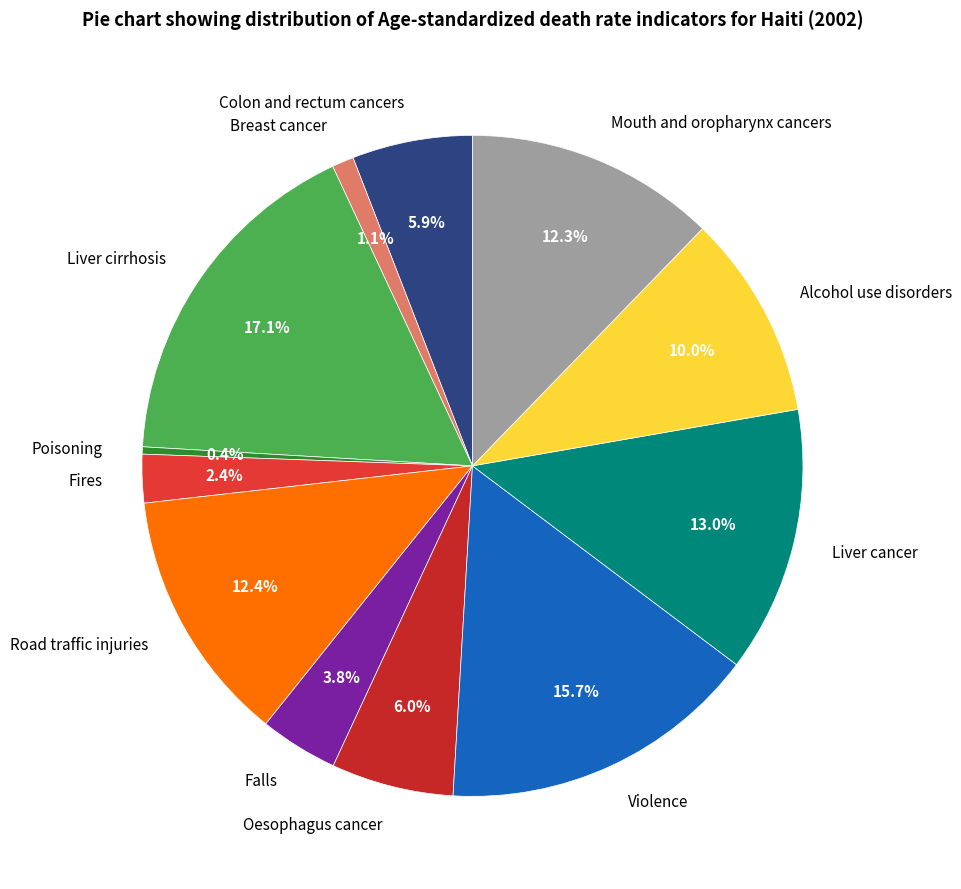

To the nearest percent, what is the difference between the Fires and Road traffic injuries slice percentages?

10%